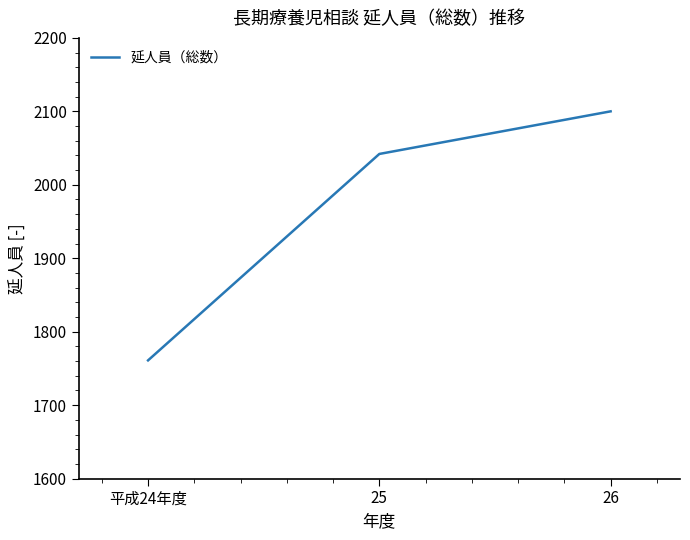

What value does the data have at 26, to the nearest 5?

2100